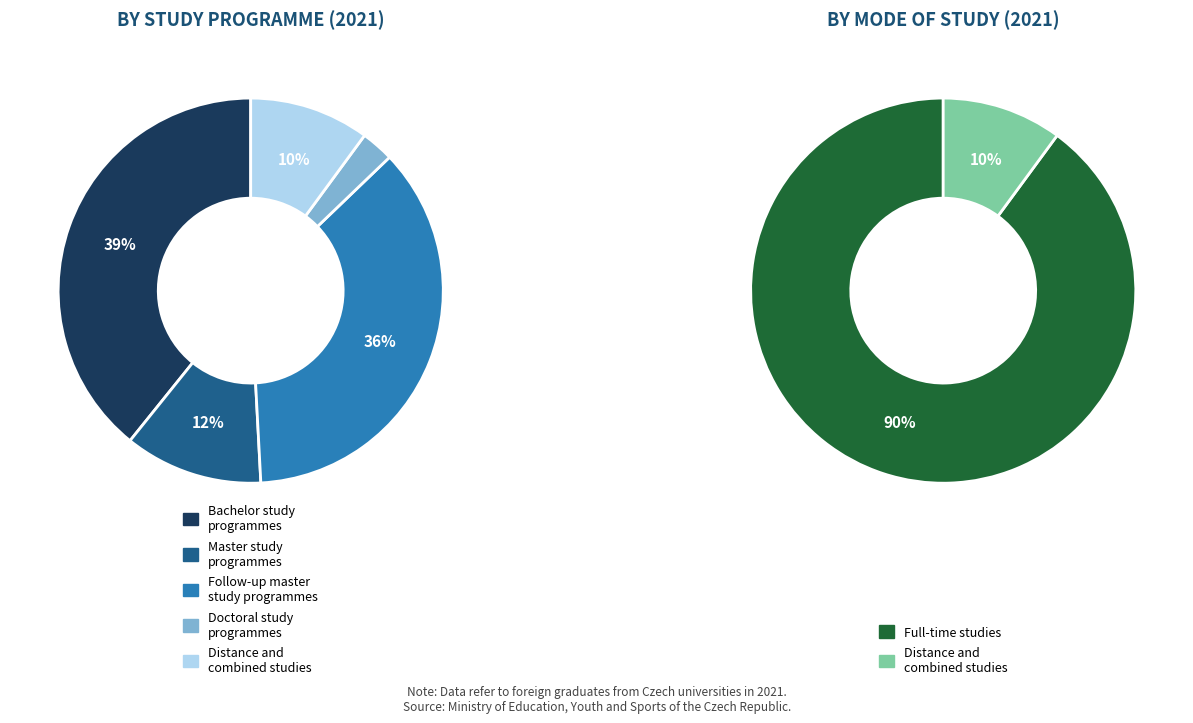

Rank the categories by value from lowest to highest.

Doctoral study programmes, Distance and combined studies, Master study programmes, Follow-up master study programmes, Bachelor study programmes